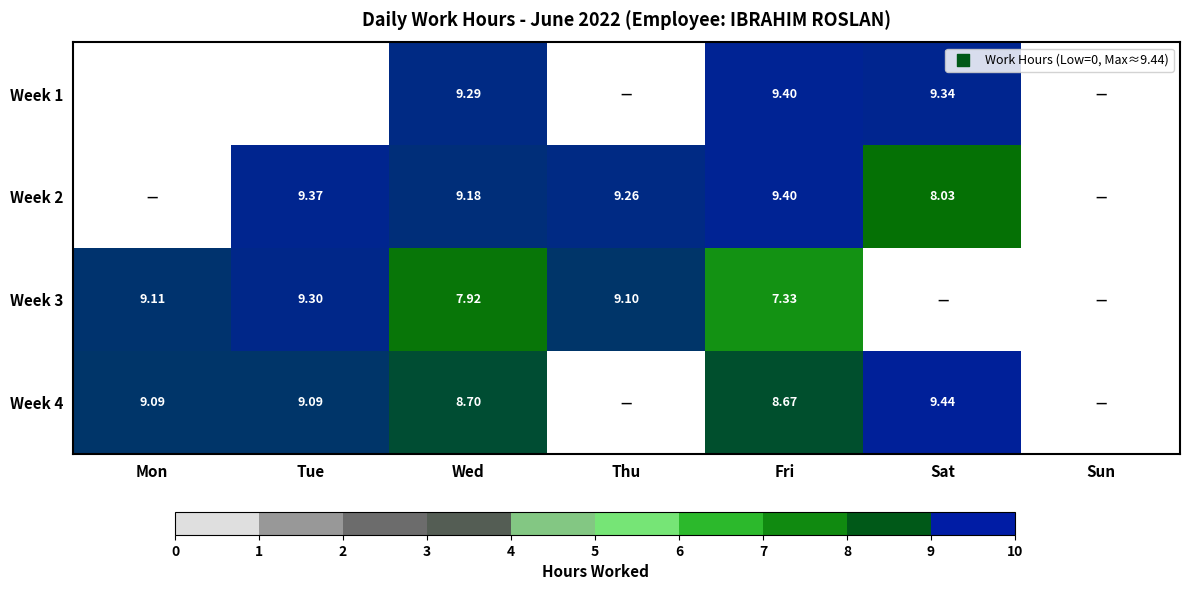

What is the highest value of the Week 4 series?

9.4